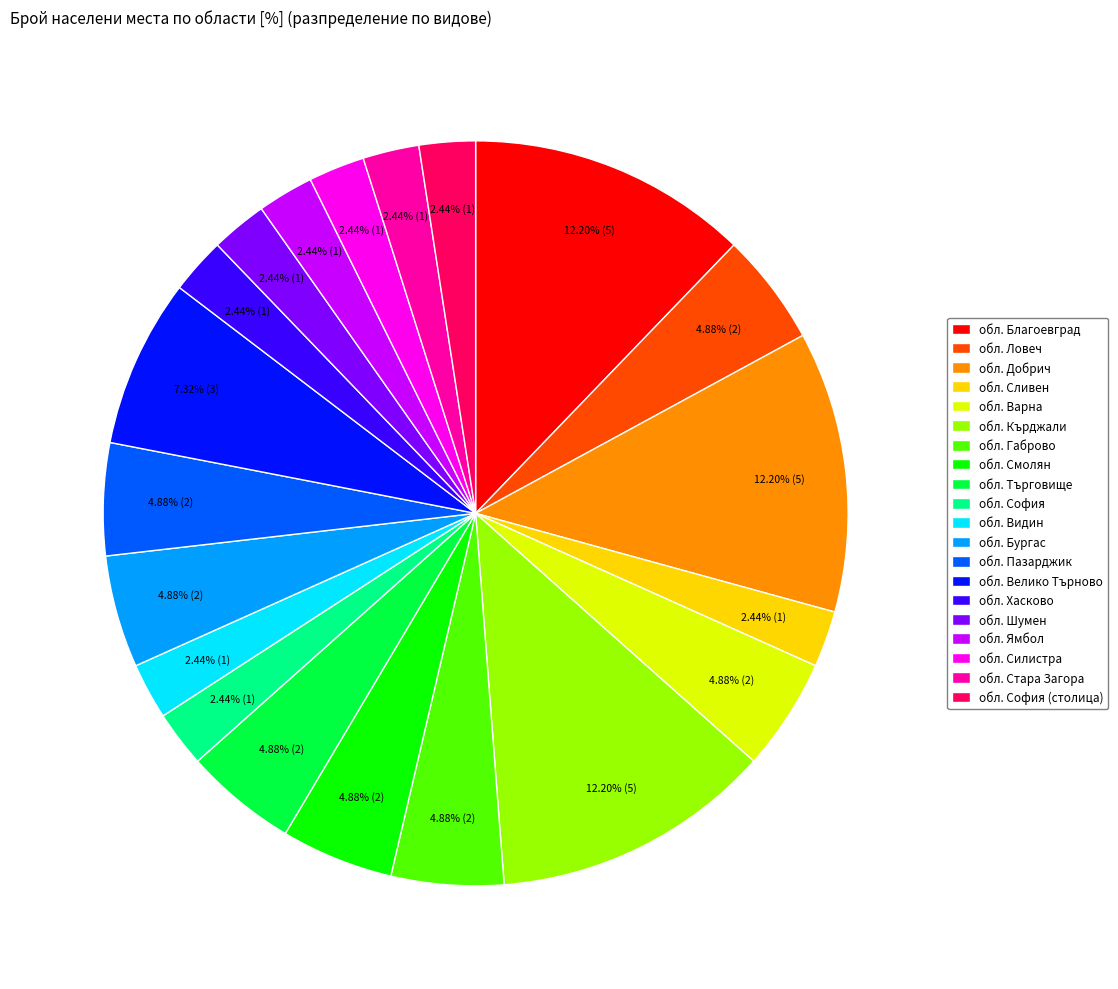

How many segments does this pie chart have?

20